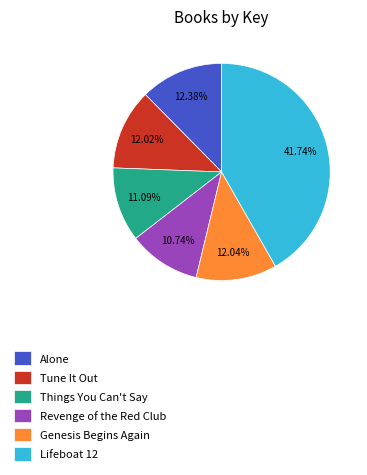

Which has a higher value, Tune It Out or Lifeboat 12?

Lifeboat 12